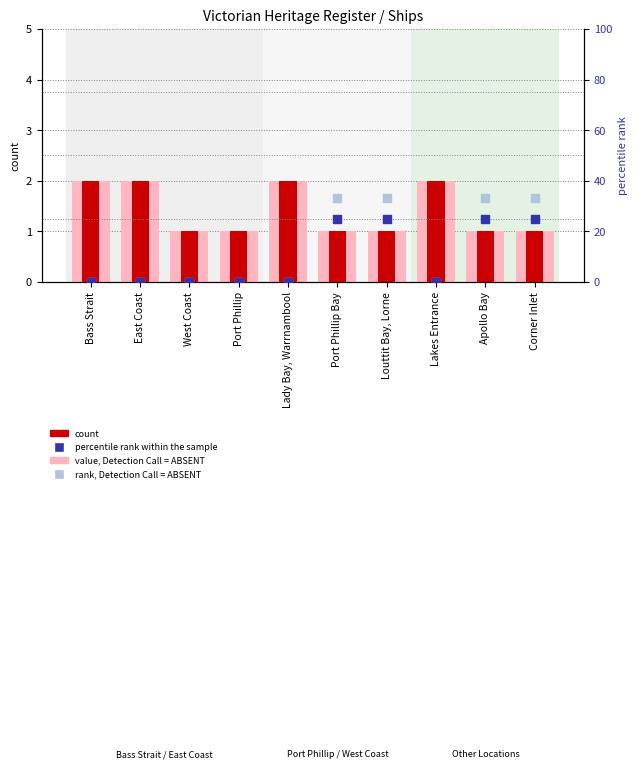

What are all the series names shown in the legend?

value, Detection Call = ABSENT, count, rank, Detection Call = ABSENT, percentile rank within the sample